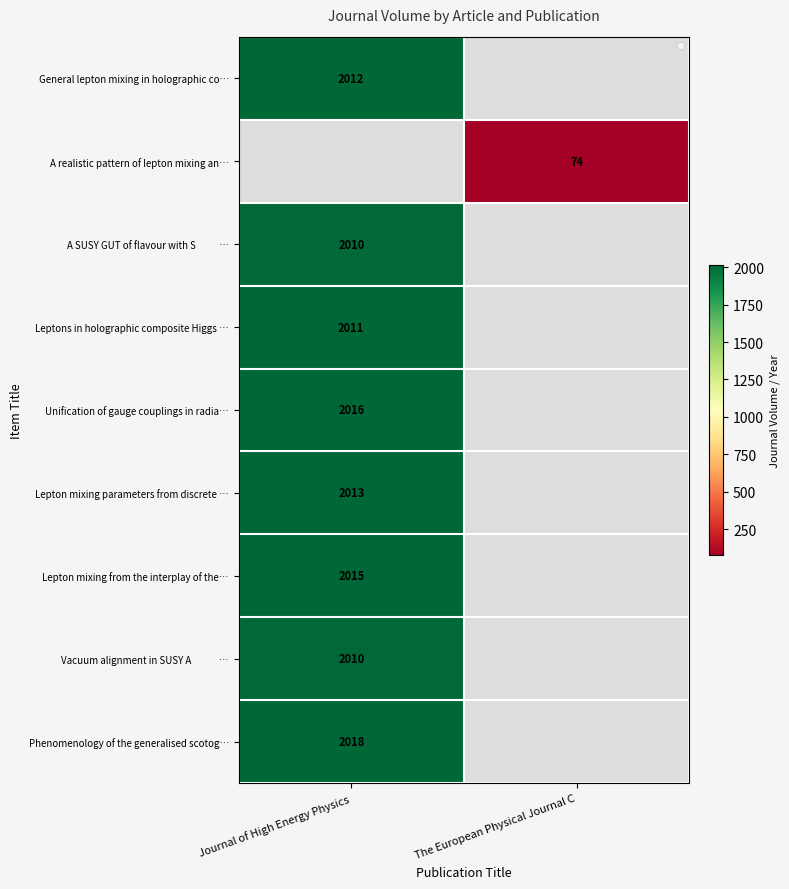

The A realistic pattern of lepton mixing an… series shows 74.0 at The European Physical Journal C. True or false?

True